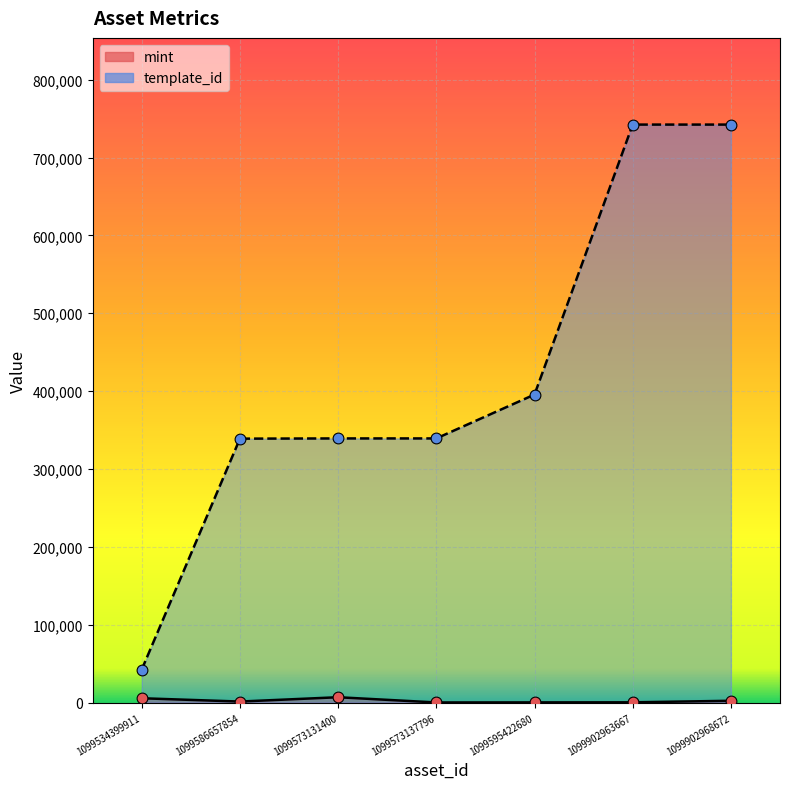

Which series has the largest total across all categories?

template_id